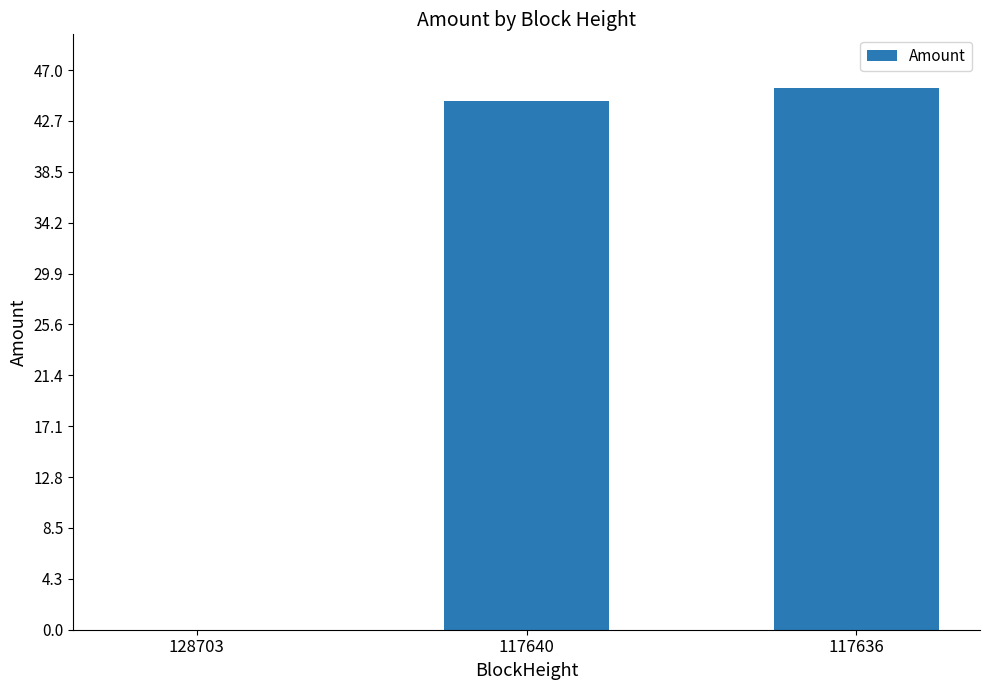

At which category does the chart reach its peak across all series?

117636